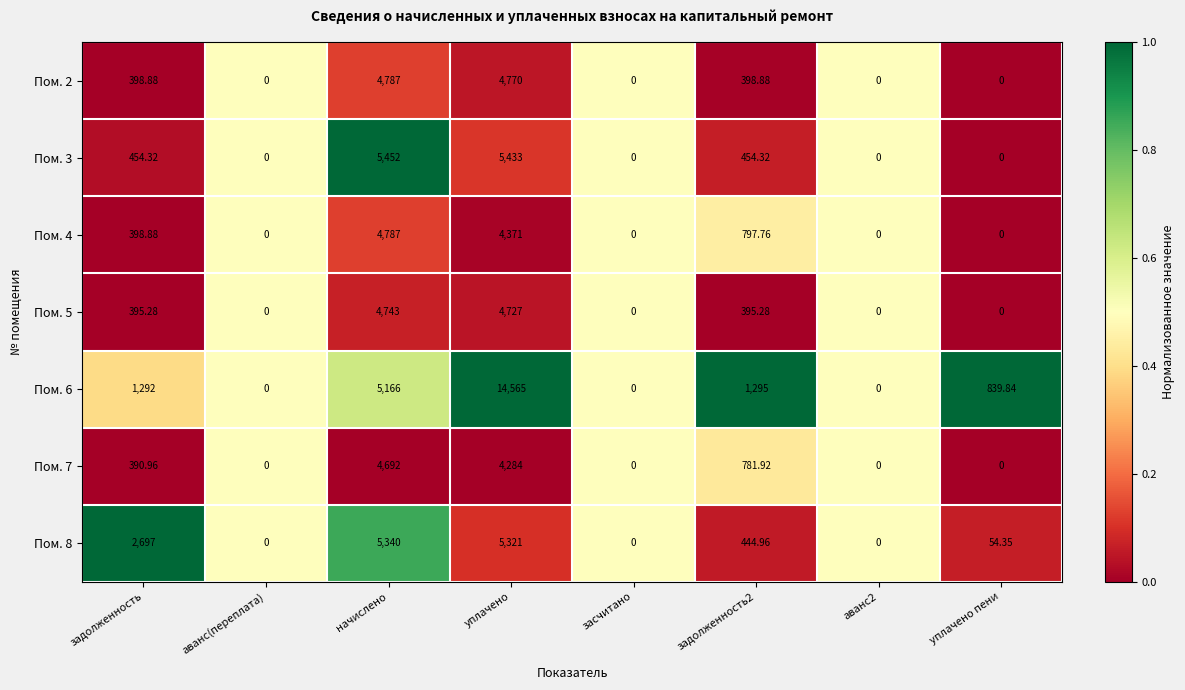

Which series has the largest total across all categories?

Пом. 6